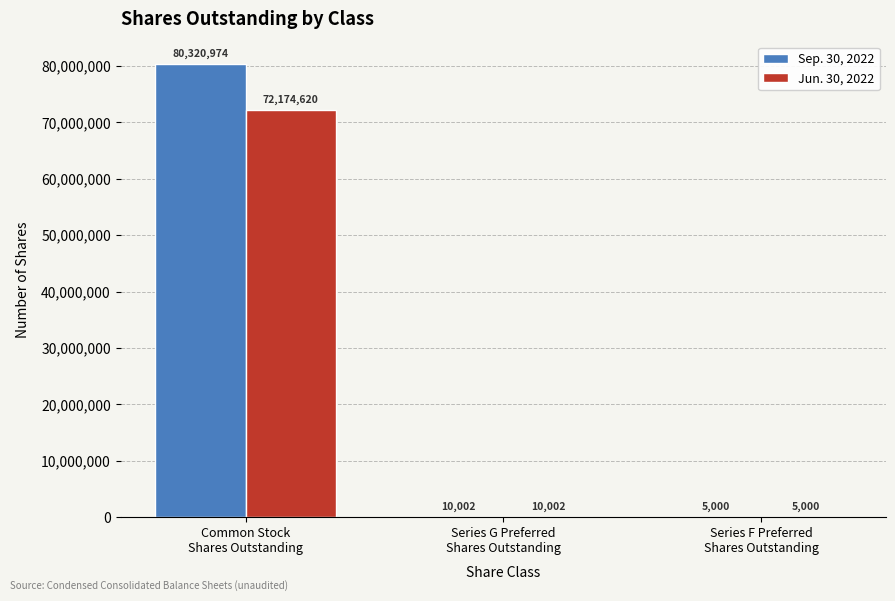

How many distinct data groups are displayed?

2